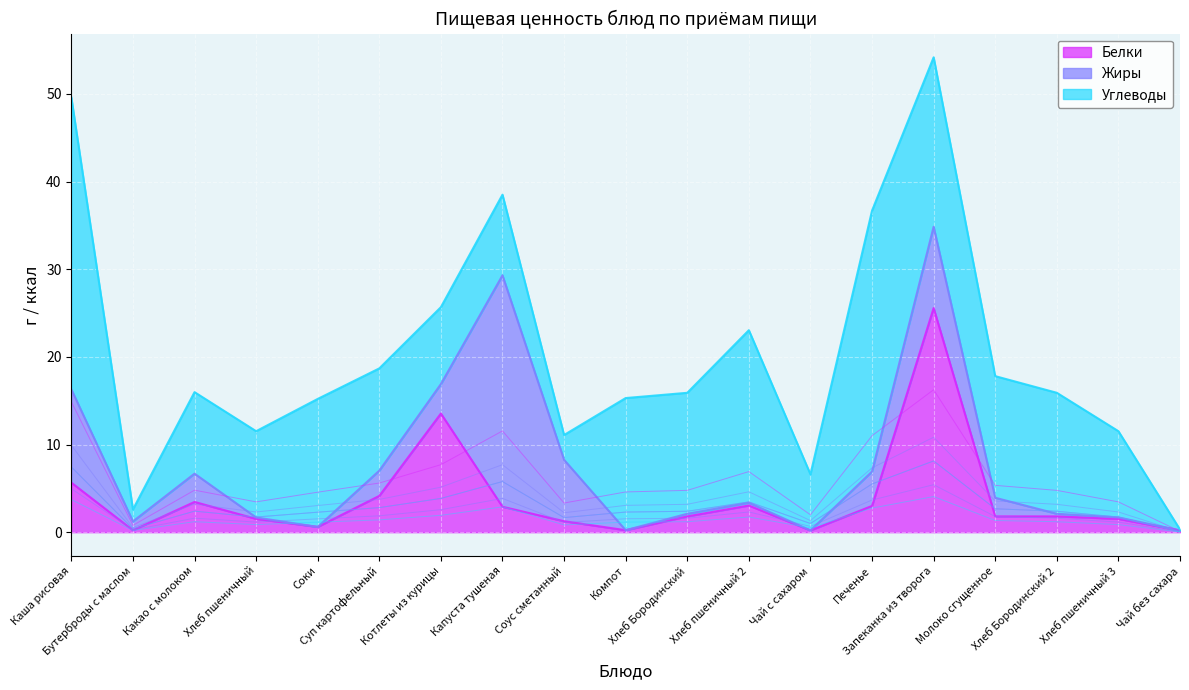

The Жиры series shows 16.4 at Каша рисовая. True or false?

False